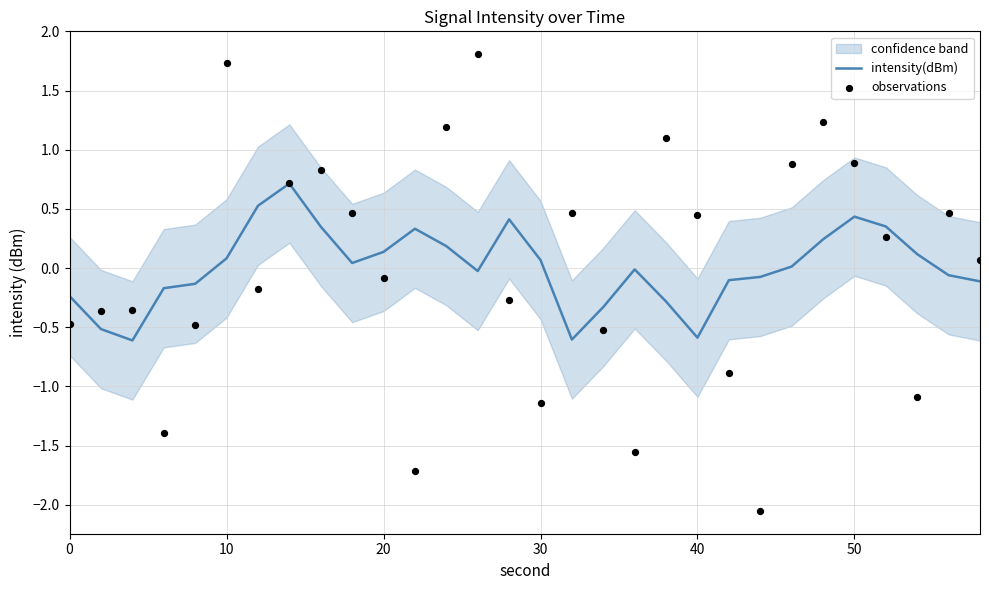

Which series contains the lowest Y value?

observations